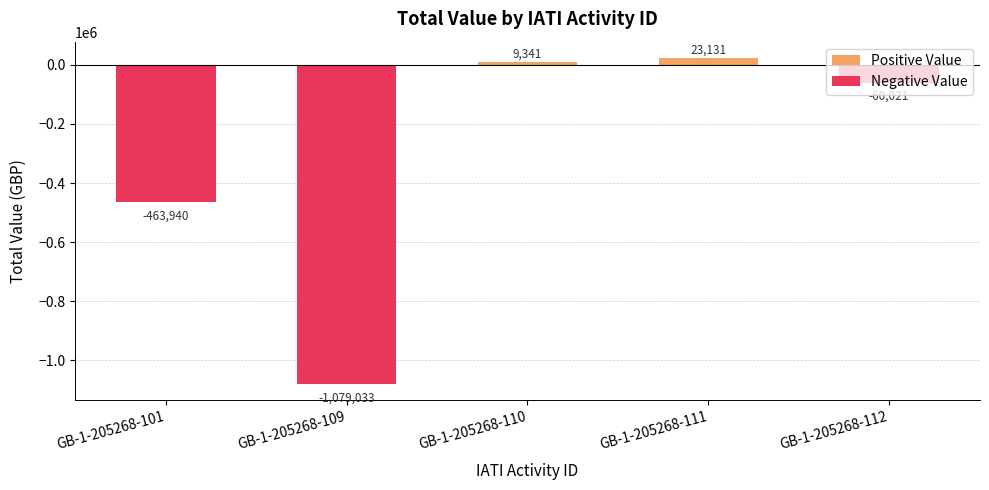

What is the value of the Negative Value bar at the 5th from the left?

-60021